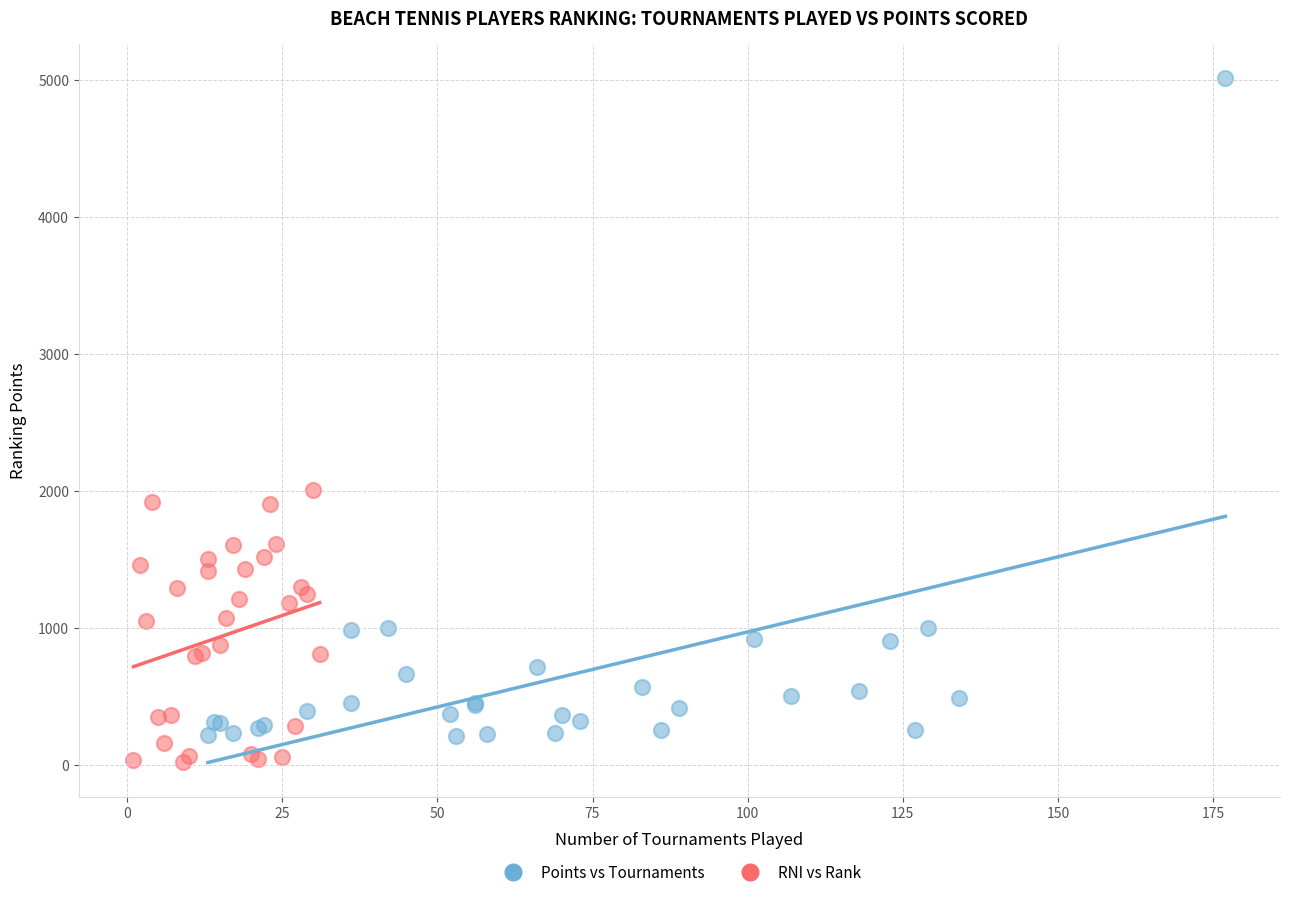

Which series has the widest spread of Y values?

Points vs Tournaments